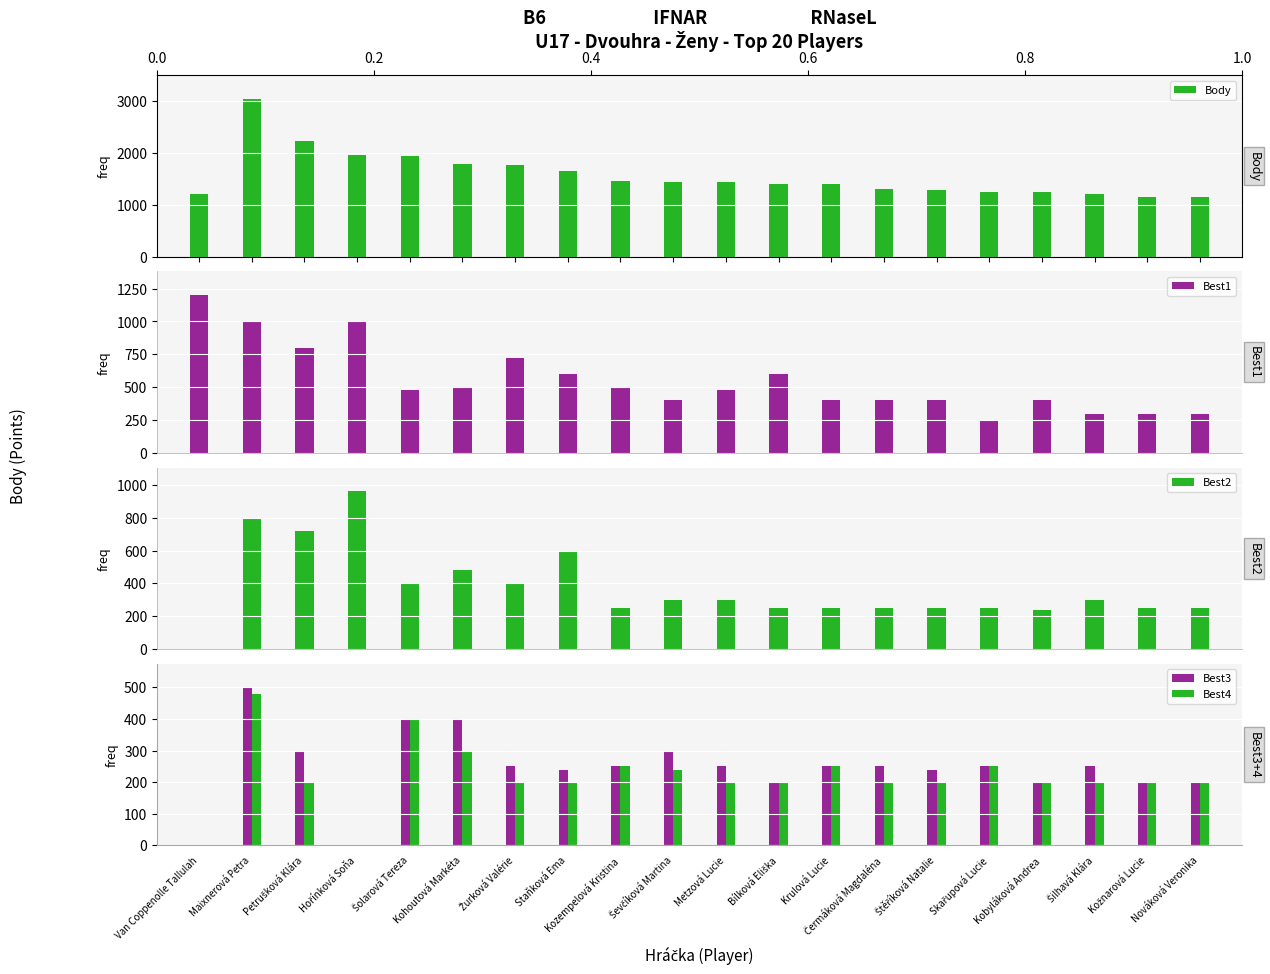

What is the label of the 4th bar from the right?

Kobyláková Andrea